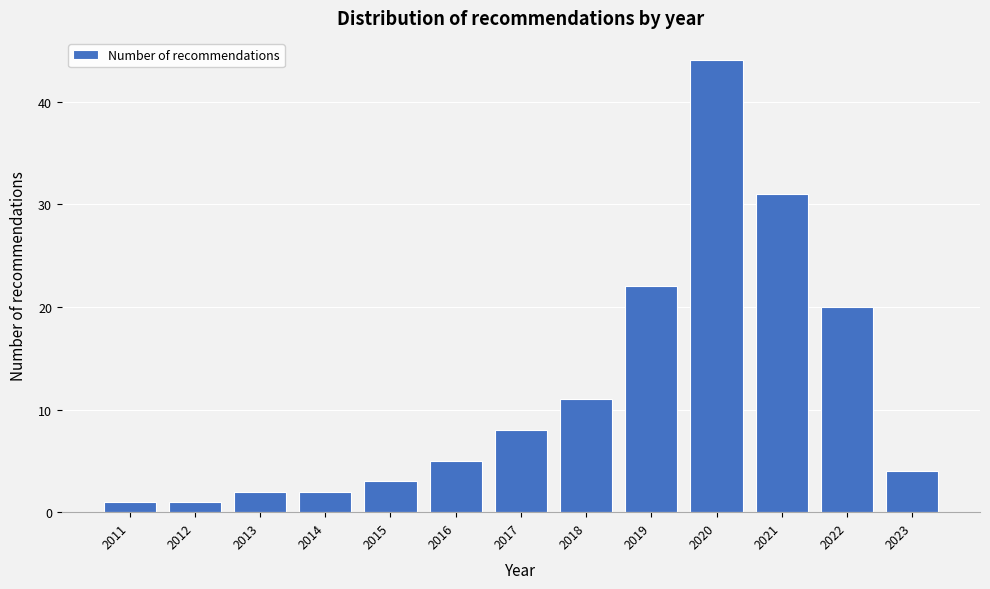

Reading left to right, extract all data points from this chart.

1	1	2	2	3	5	8	11	22	44	31	20	4